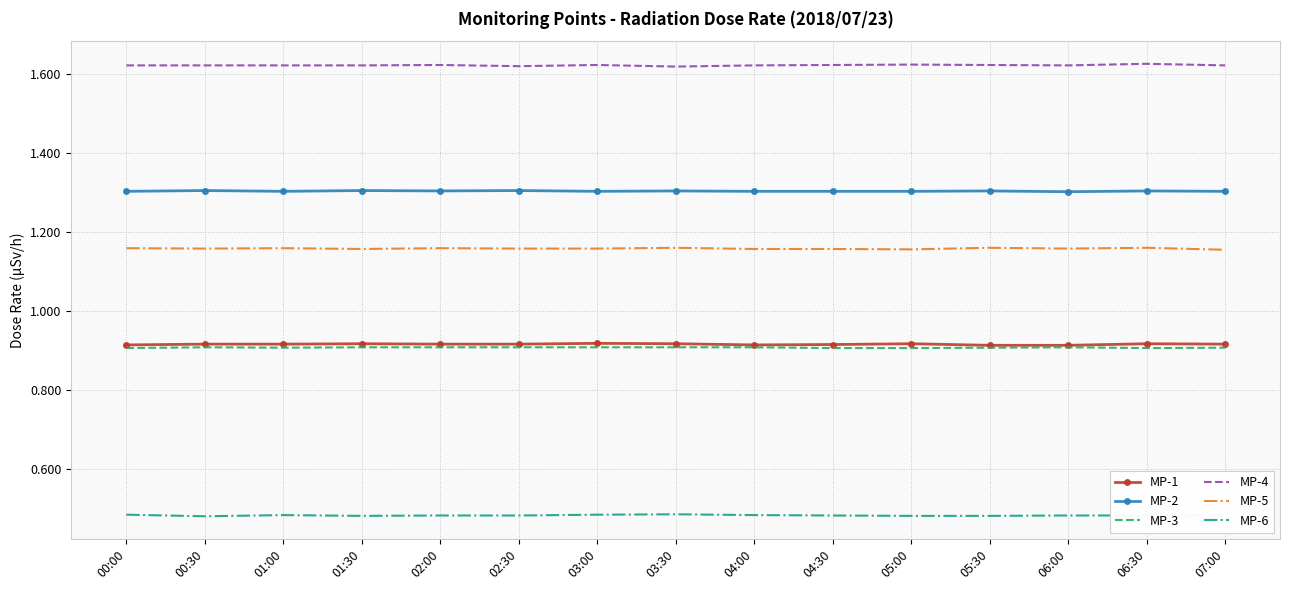

What is the sum of all MP-2 values?

19.6